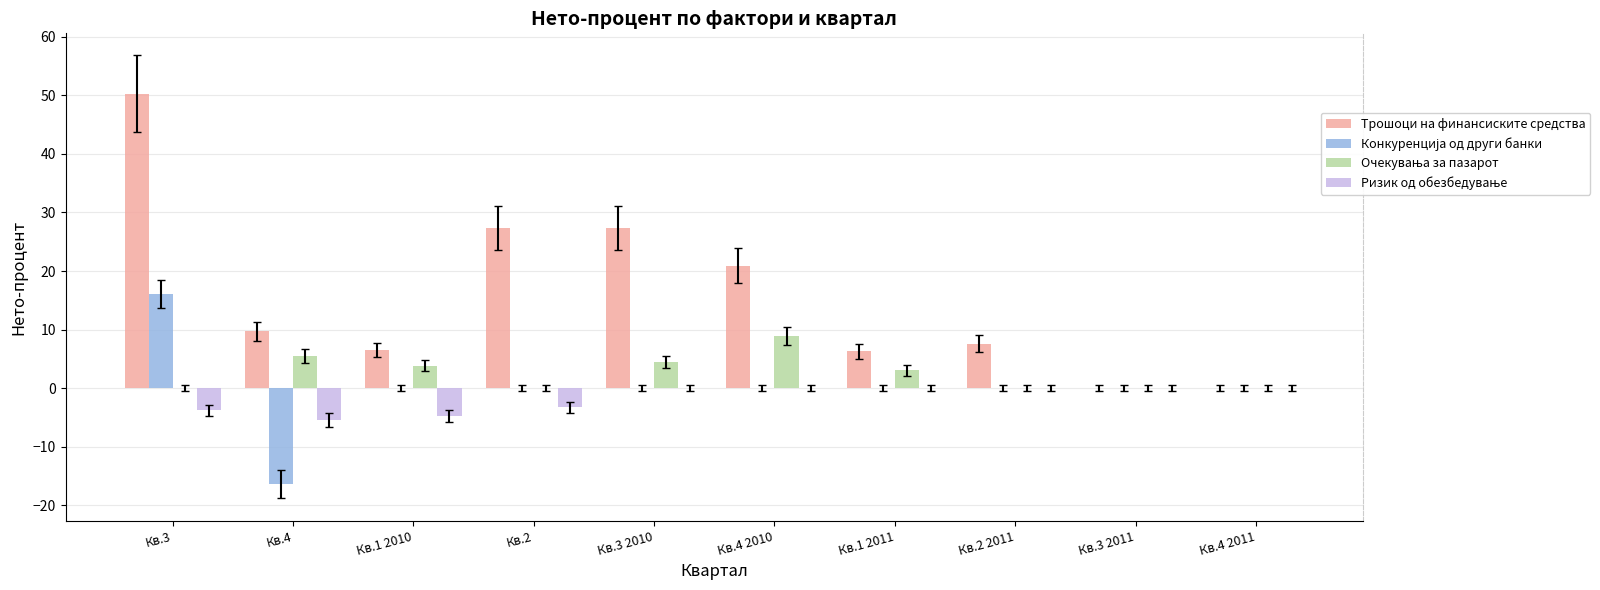

Between Кв.3 and Кв.2 2011, which series saw the biggest shift?

Трошоци на финансиските средства